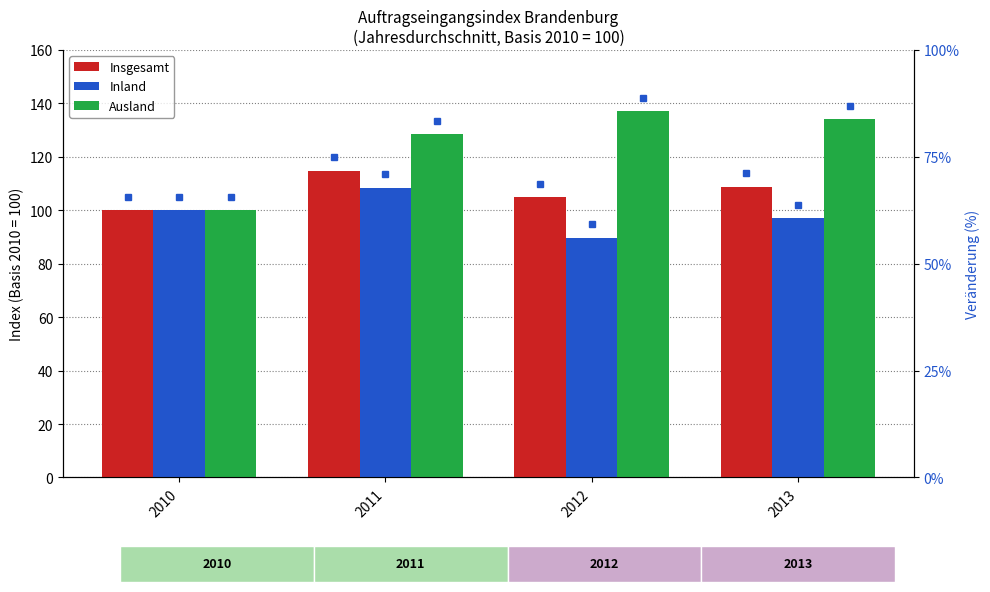

The Inland series shows 97.0 at 2013. True or false?

True